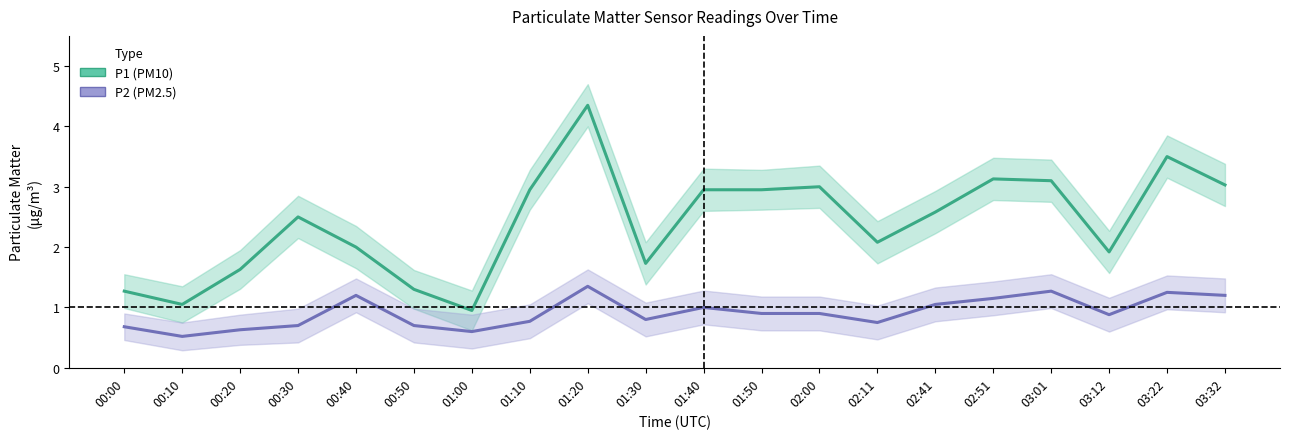

At how many categories does at least one series exceed 4?

1